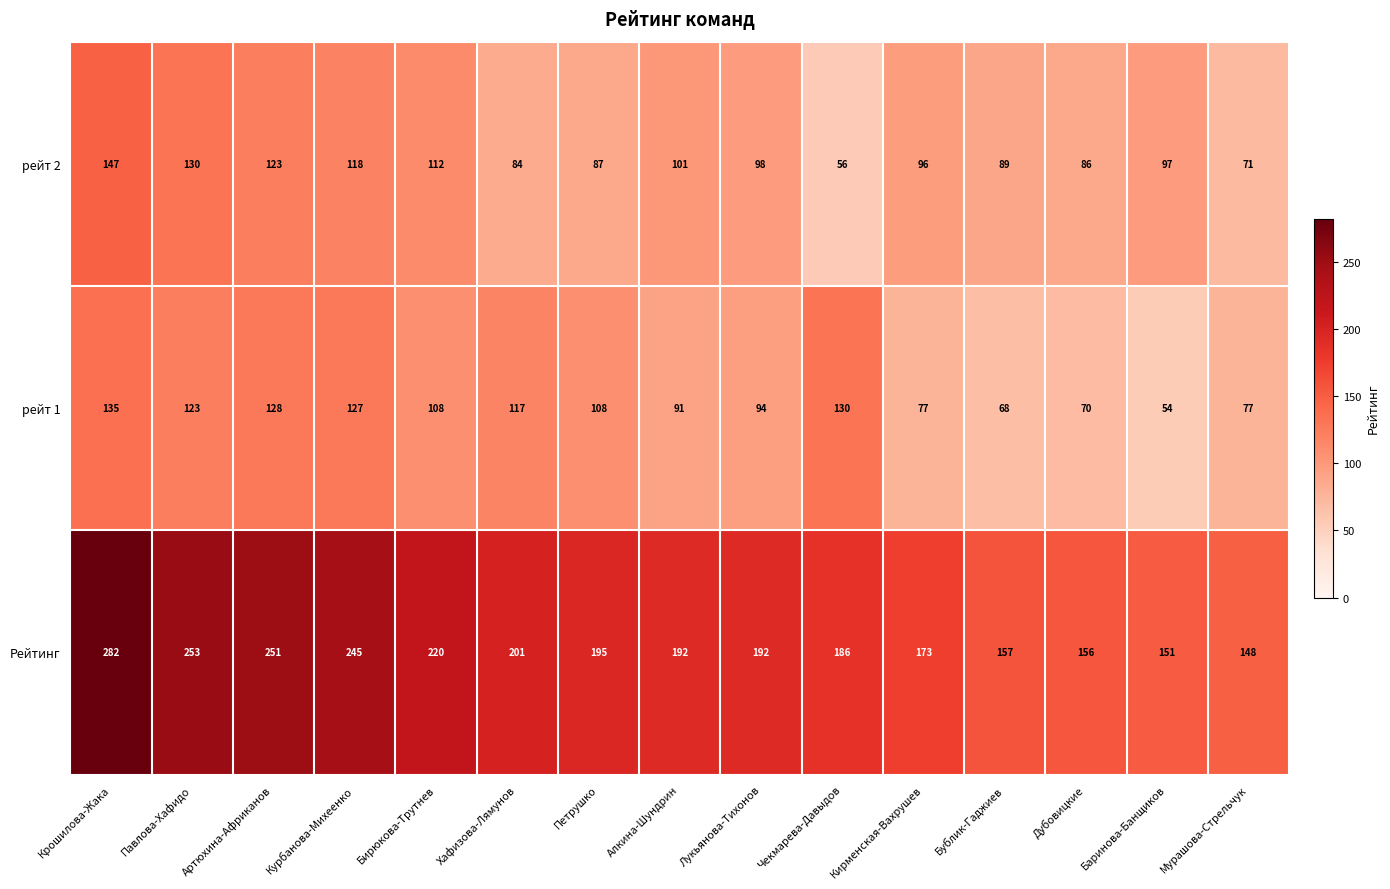

What is the sum of the Рейтинг values at Хафизова-Лямунов and Чекмарева-Давыдов?

387